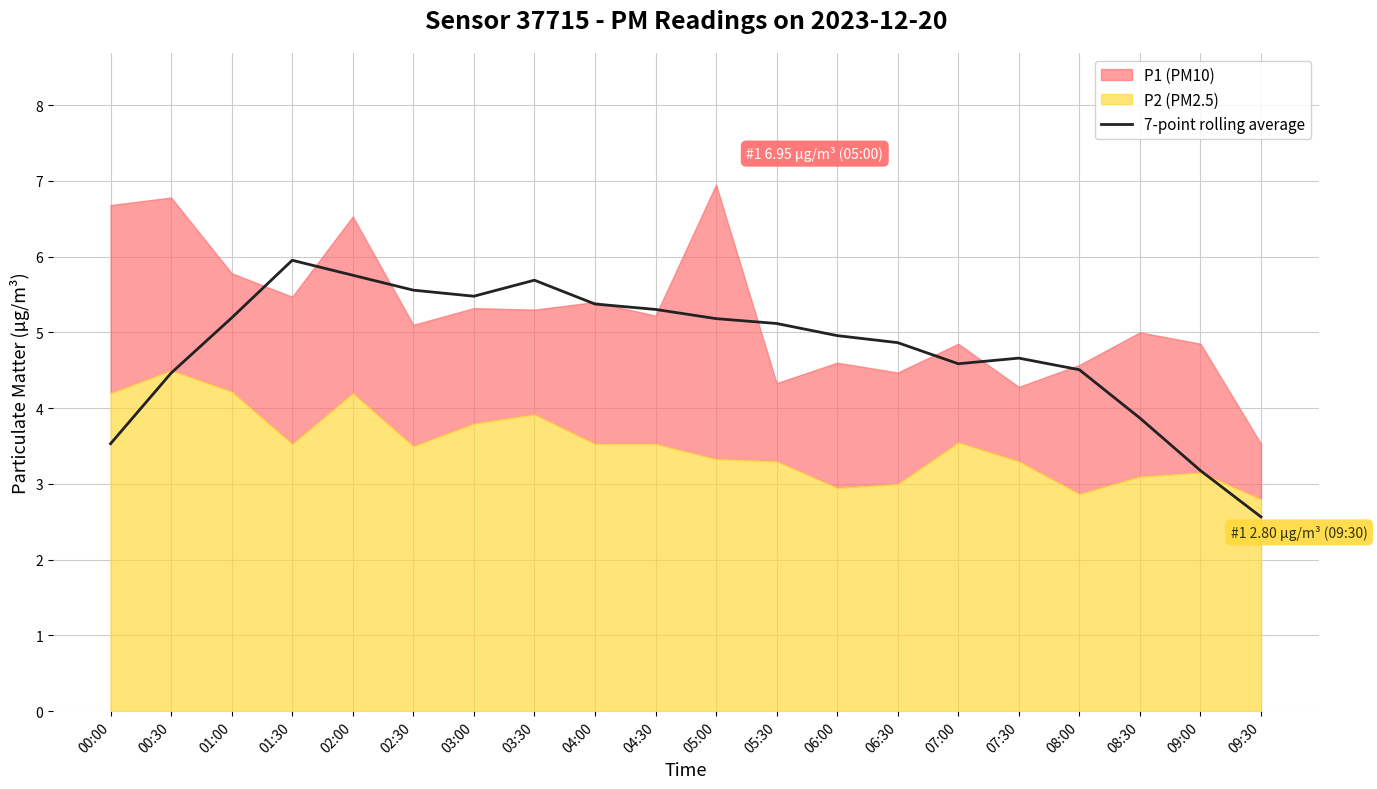

The value of 7-point rolling average at 08:30 is 6.7. True or false?

False